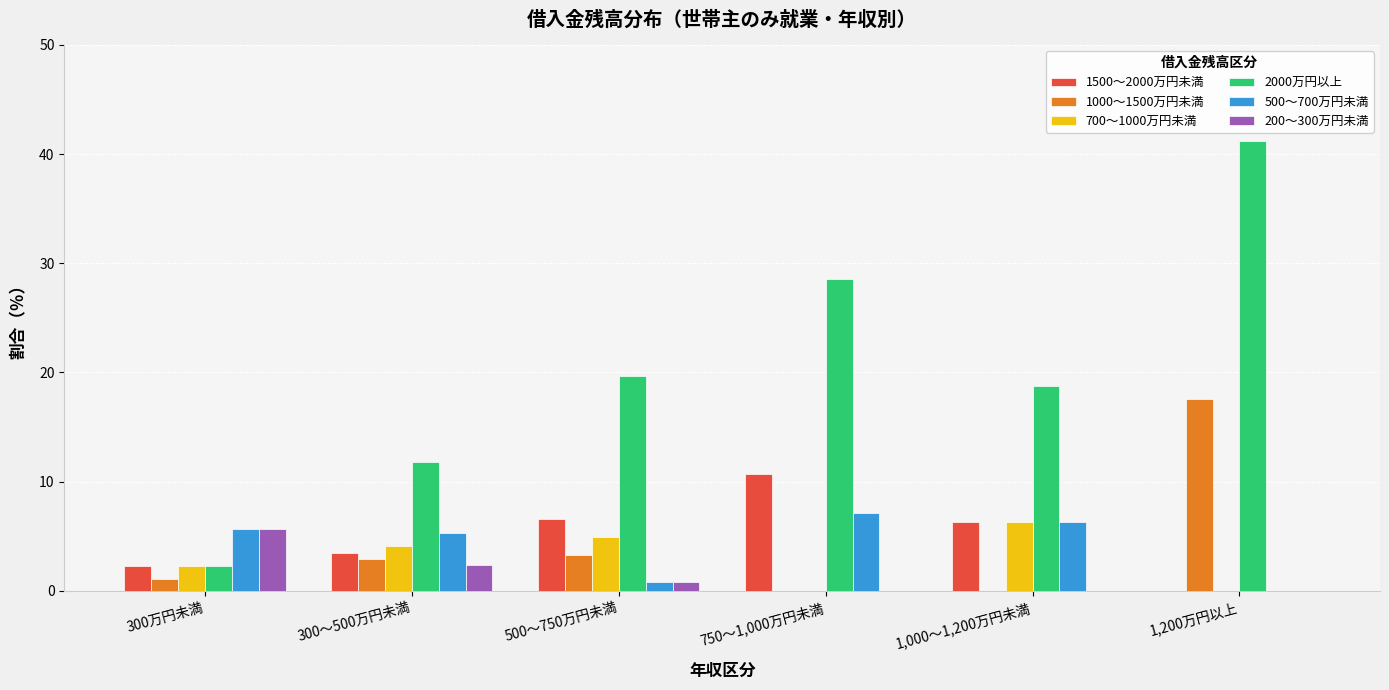

What is the maximum value shown in the chart?

41.2